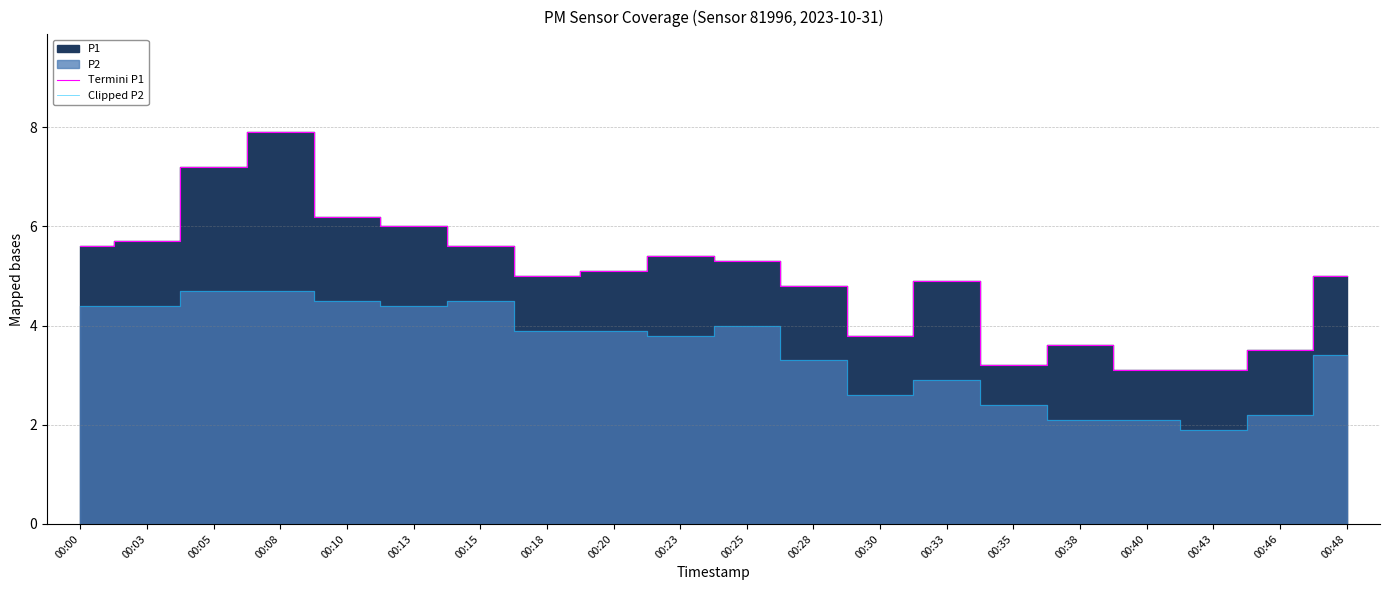

True or false: Clipped P2 has a value of 2.4 at 00:10.

False